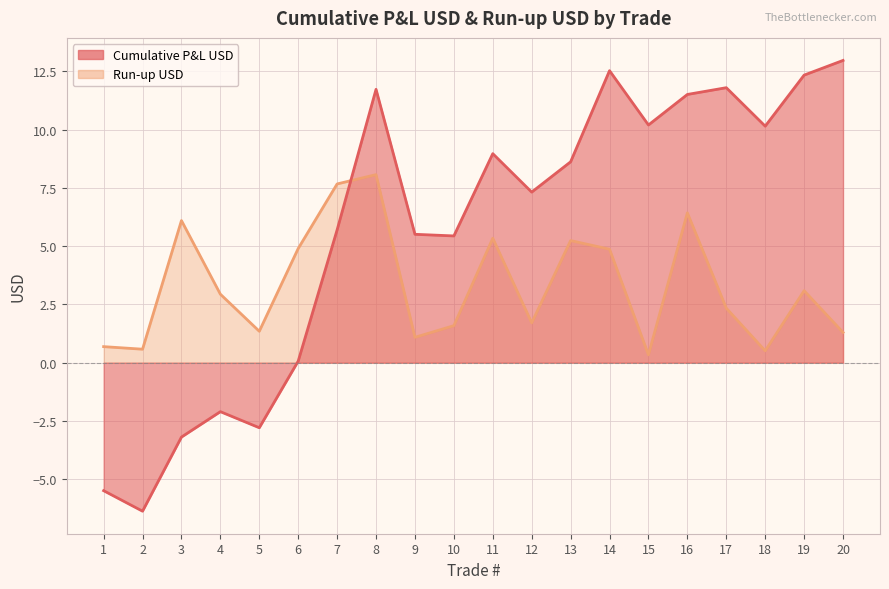

Reading left to right, transcribe all the data shown in this chart.

Cumulative P&L USD: 1=-5.5	2=-6.4	3=-3.2	4=-2.1	5=-2.8	6=0.1	7=5.7	8=11.7	9=5.5	10=5.4	11=9.0	12=7.3	13=8.6	14=12.5	15=10.2	16=11.5	17=11.8	18=10.2	19=12.3	20=13.0
Run-up USD: 1=0.7	2=0.6	3=6.1	4=2.9	5=1.4	6=4.9	7=7.7	8=8.1	9=1.1	10=1.6	11=5.3	12=1.7	13=5.2	14=4.9	15=0.3	16=6.4	17=2.3	18=0.5	19=3.1	20=1.3